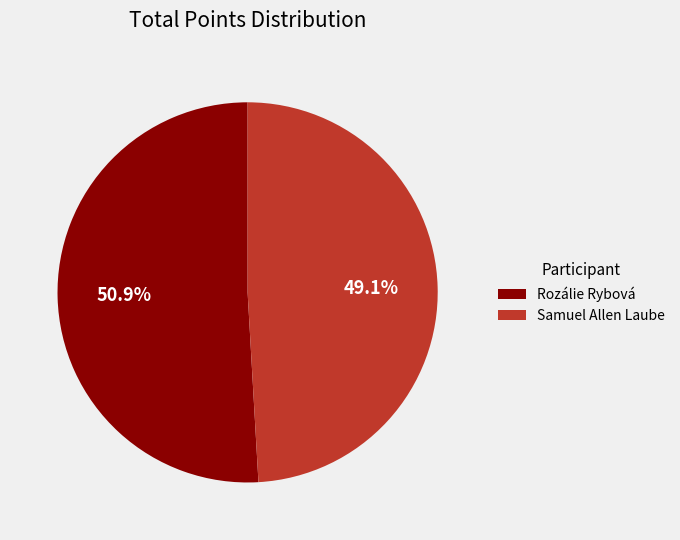

Which has a higher value, Samuel Allen Laube or Rozálie Rybová?

Rozálie Rybová